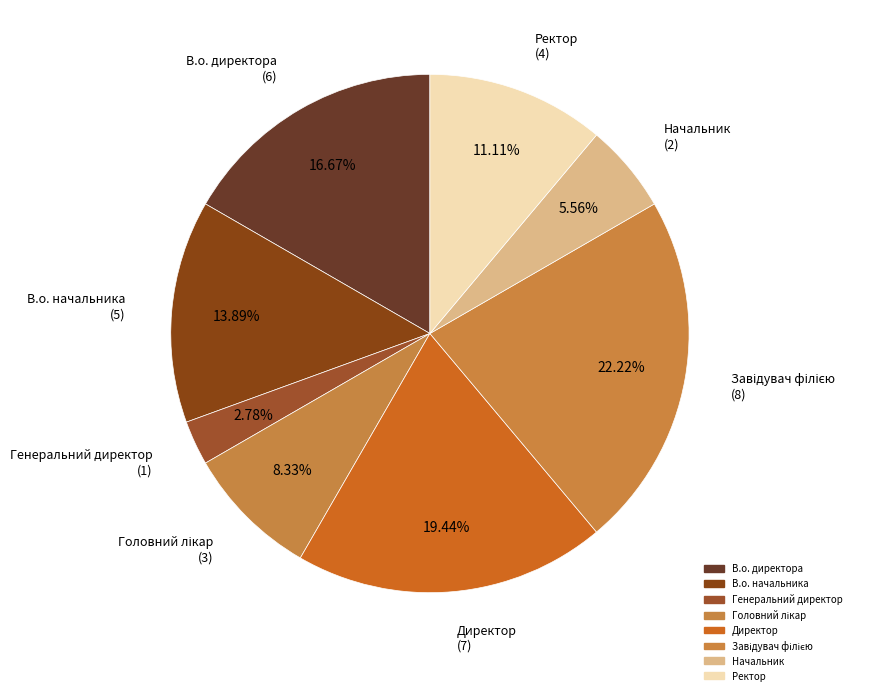

How many slices are in this pie chart?

8